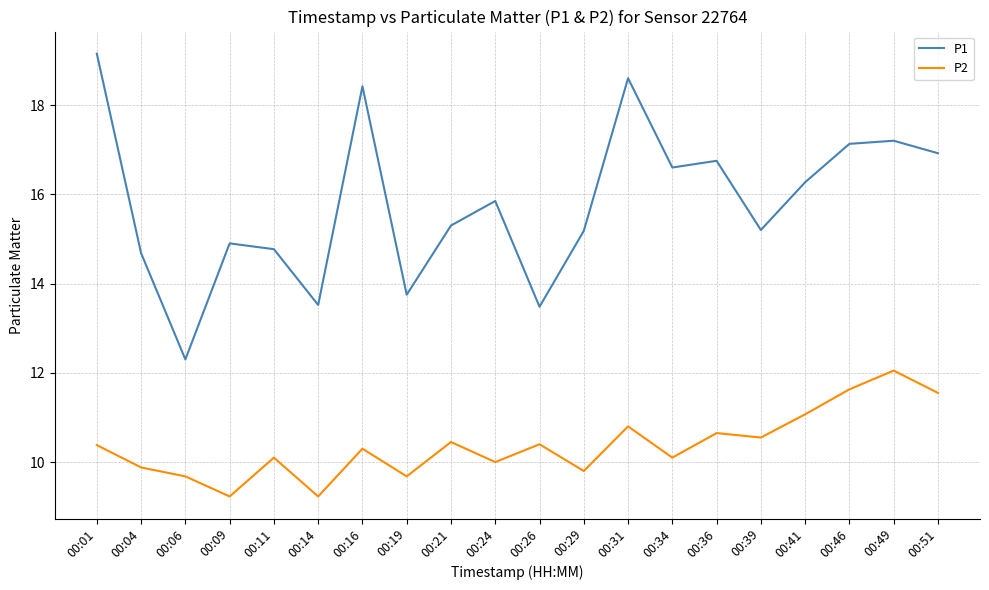

Which series changed the most between 00:11 and 00:31?

P1